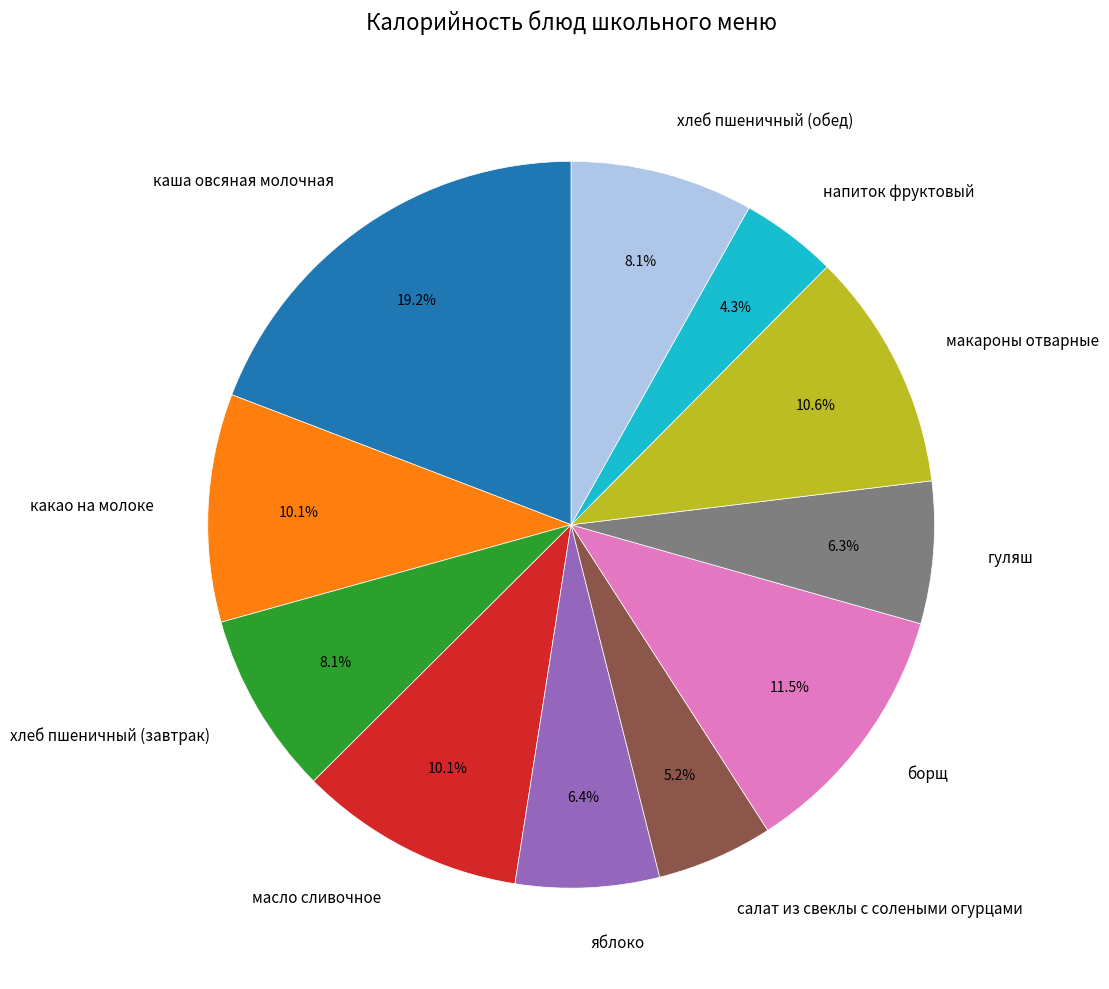

What percentage is NOT represented by какао на молоке?

89.9%